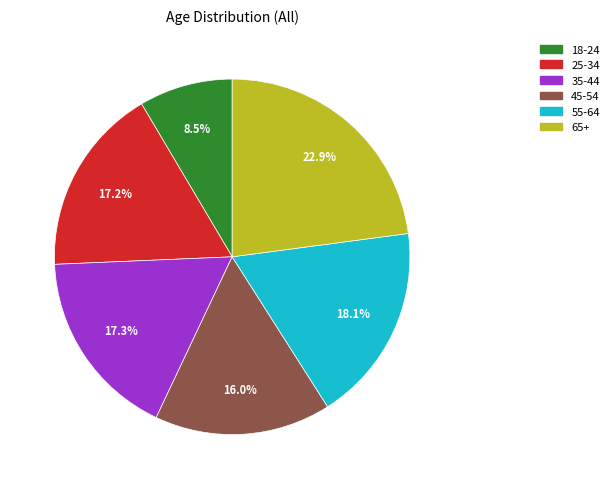

To the nearest percent, what is the average slice percentage?

17%